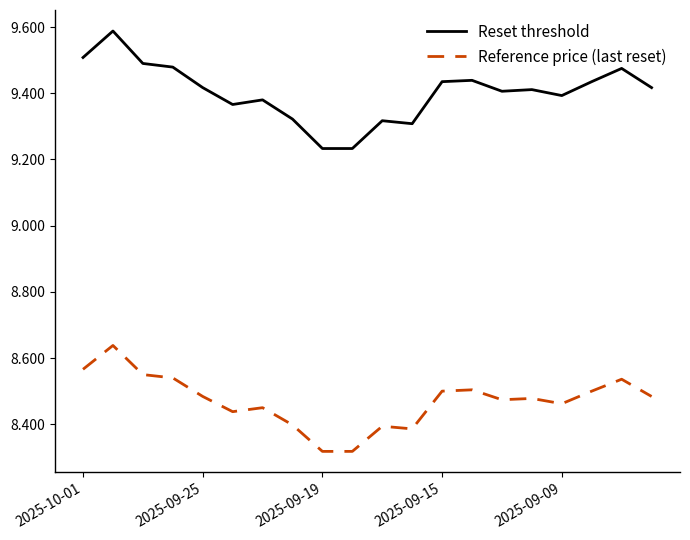

Which series has the widest spread of values?

Reset threshold